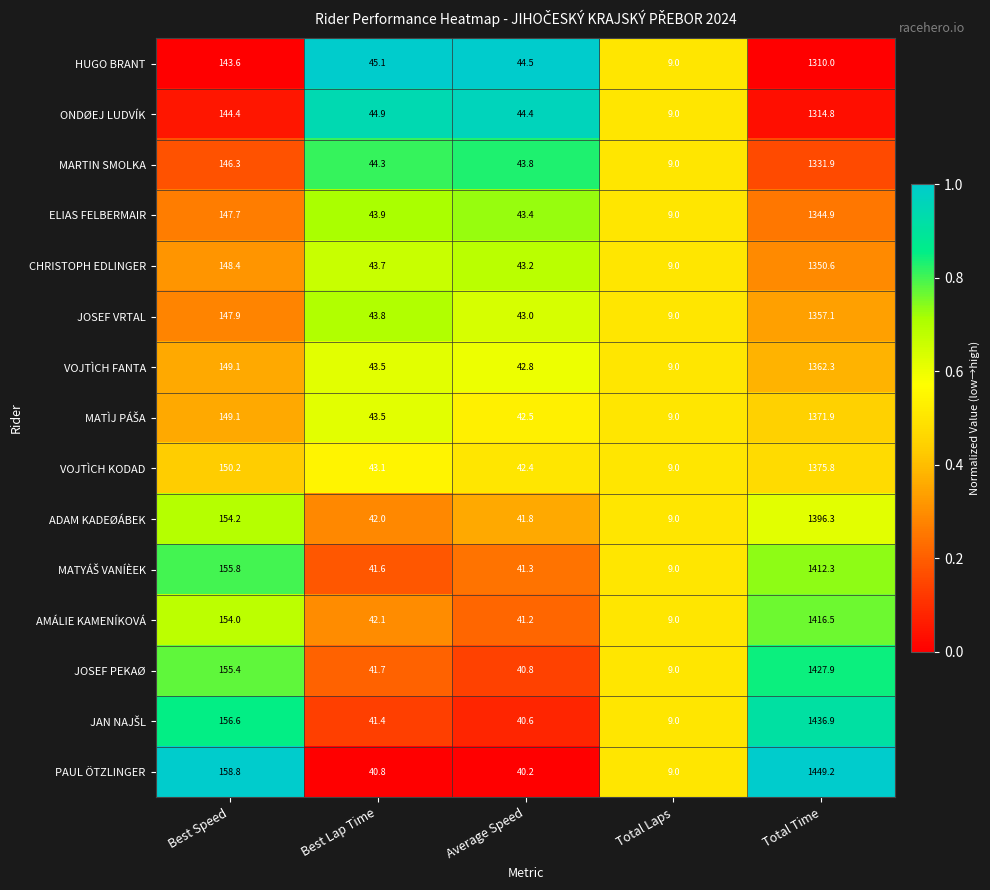

What is the sum of the MARTIN SMOLKA values at Average Speed and Best Lap Time?

88.1